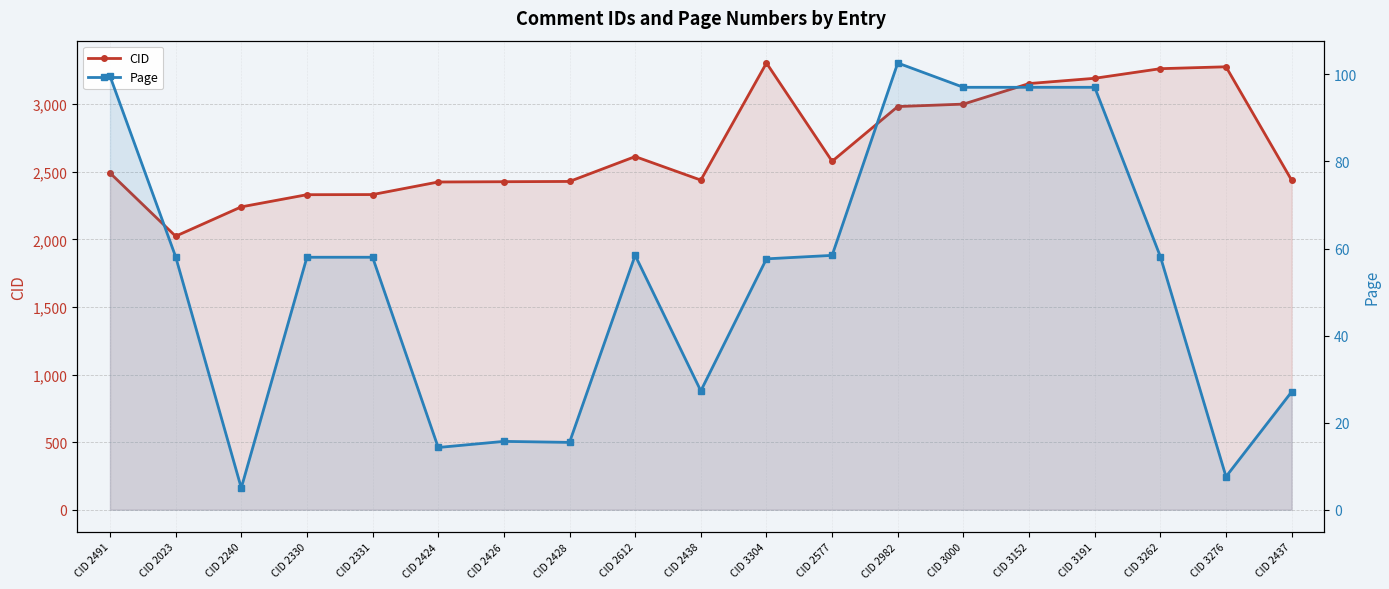

True or false: CID and Page cross at least once.

False